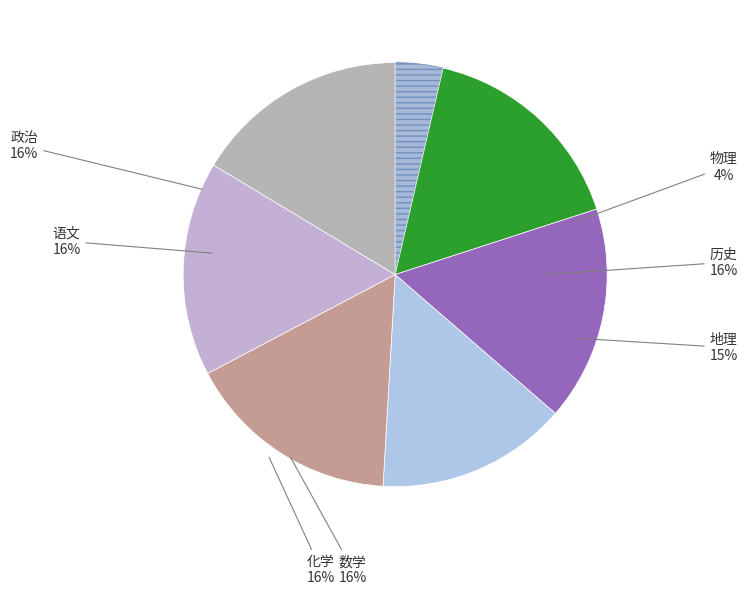

Is there any slice that represents more than half of the pie?

No